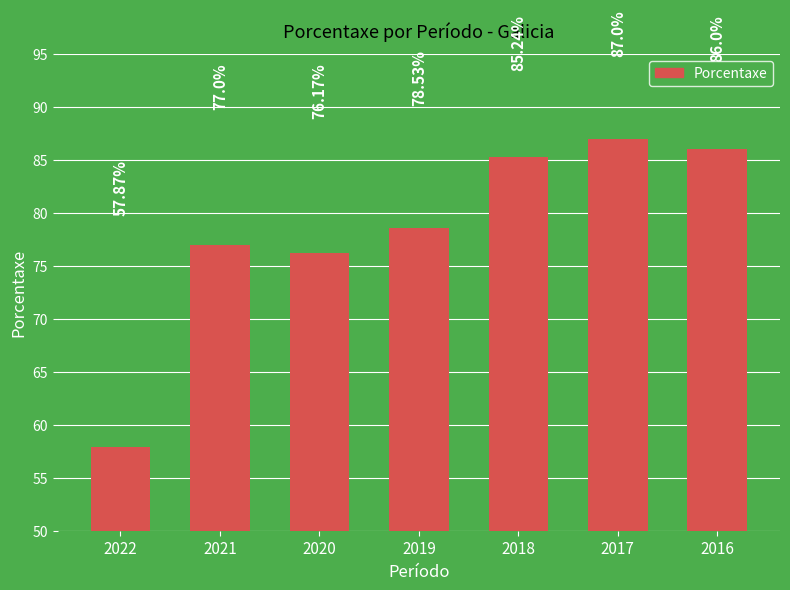

Rank the categories by value from highest to lowest.

2017, 2016, 2018, 2019, 2021, 2020, 2022